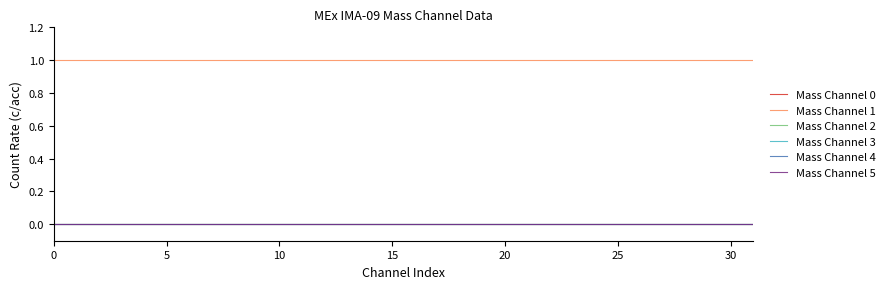

True or false: Mass Channel 5 has more than 0 interior local peaks.

False